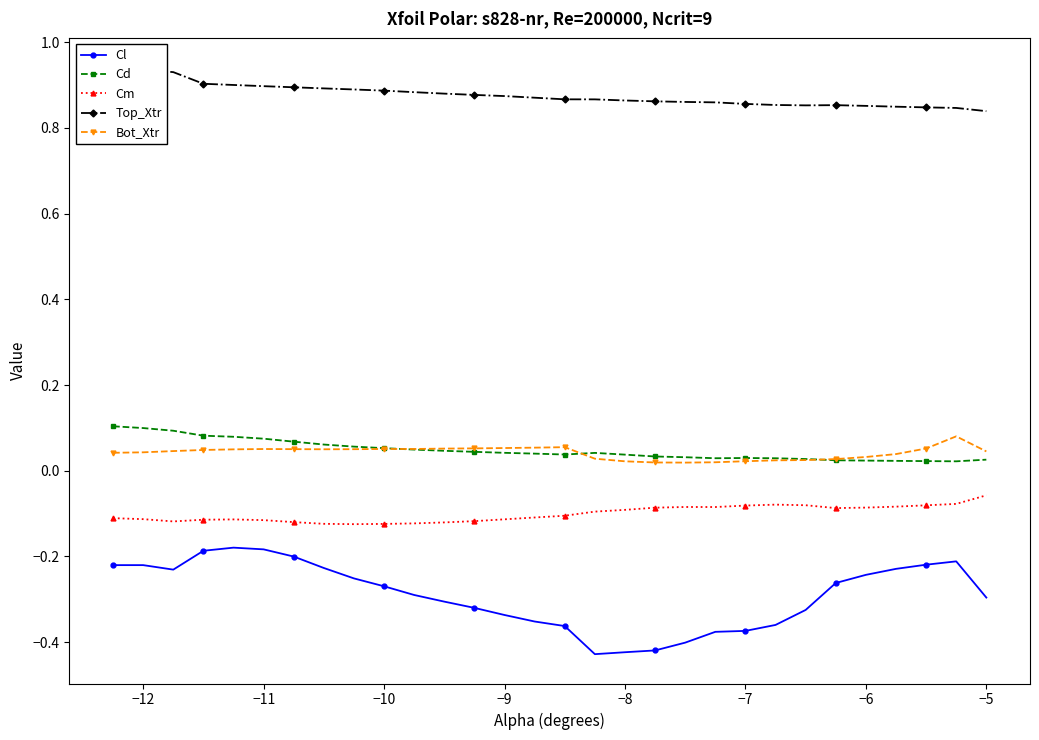

True or false: Cd and Cl cross at least once.

False